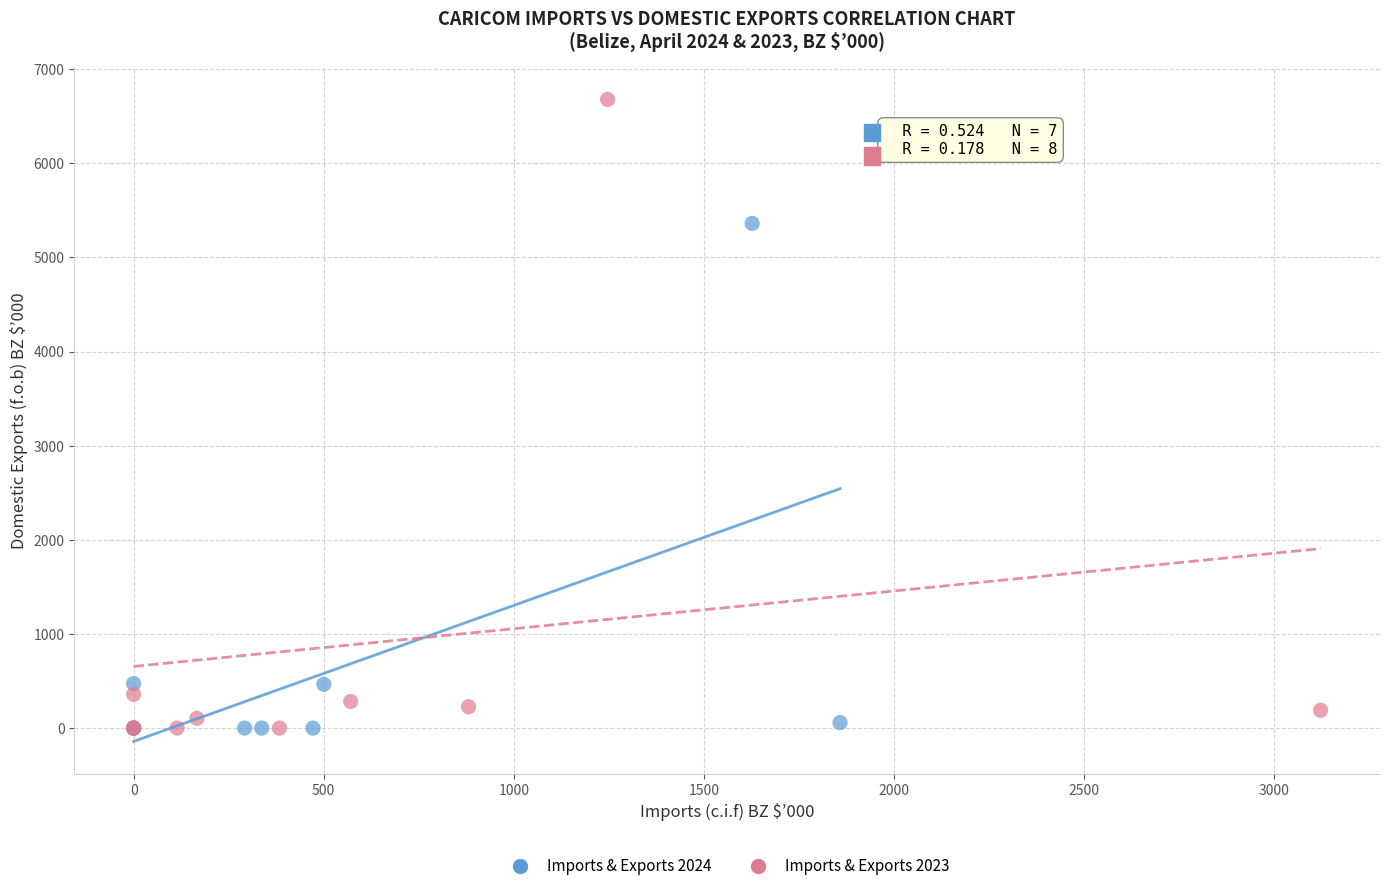

Which series has the largest Y range (max minus min)?

Imports & Exports 2023